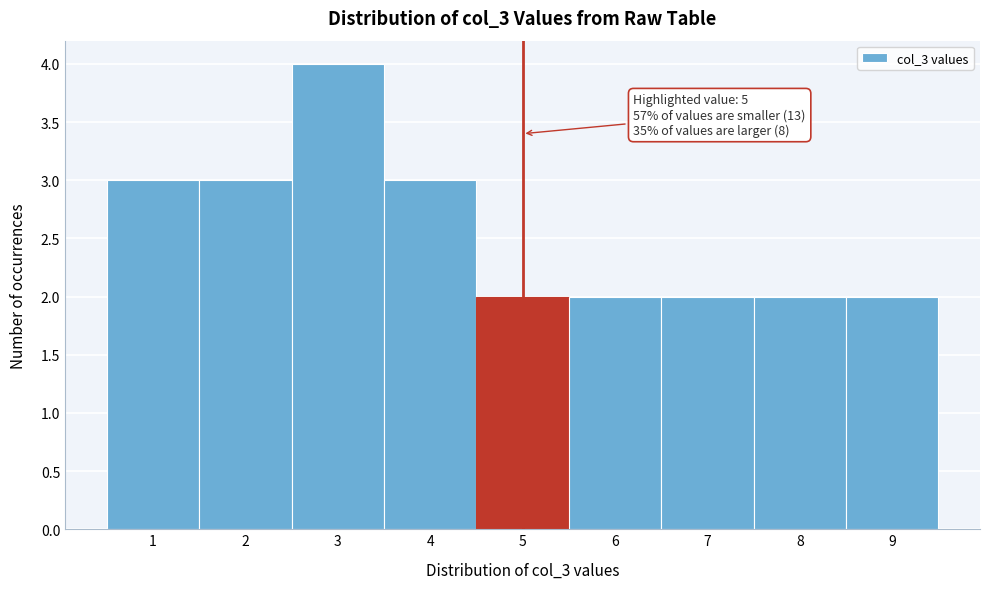

Which range on the x-axis has the tallest bar?

2.5 to 3.5